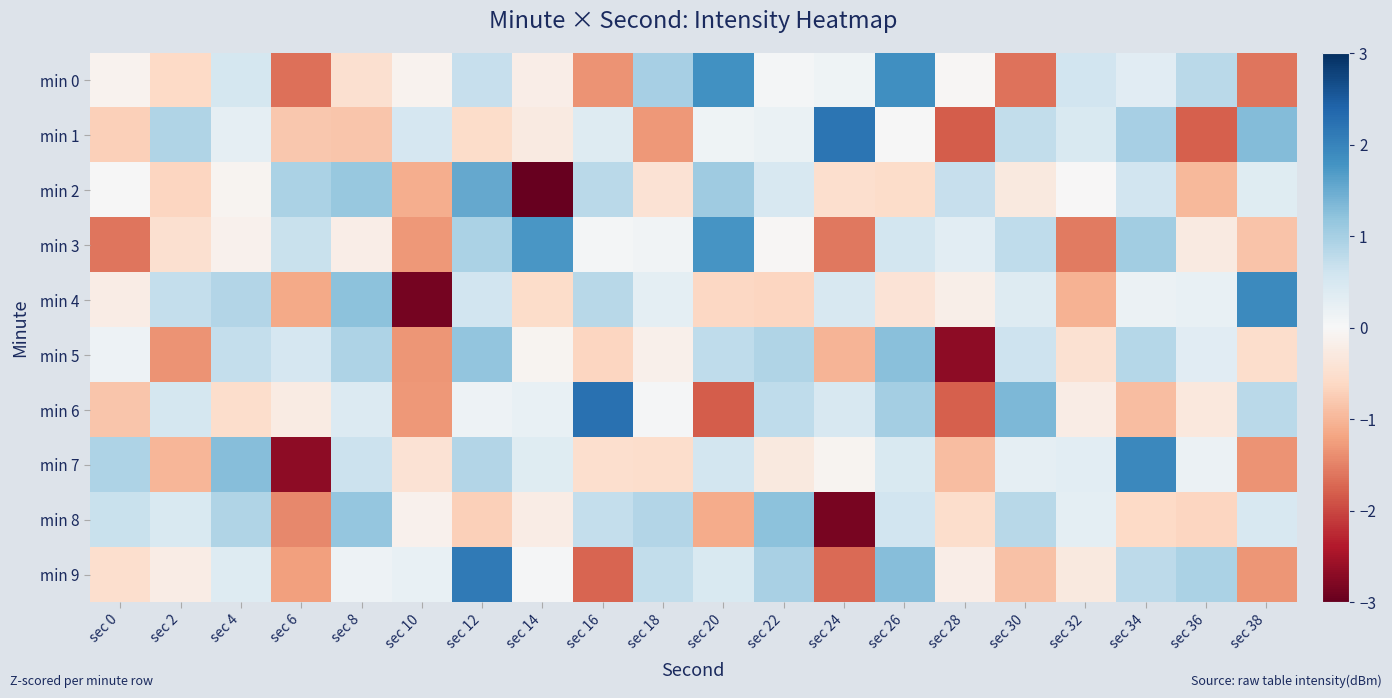

What is the maximum value shown in the chart?

2.2